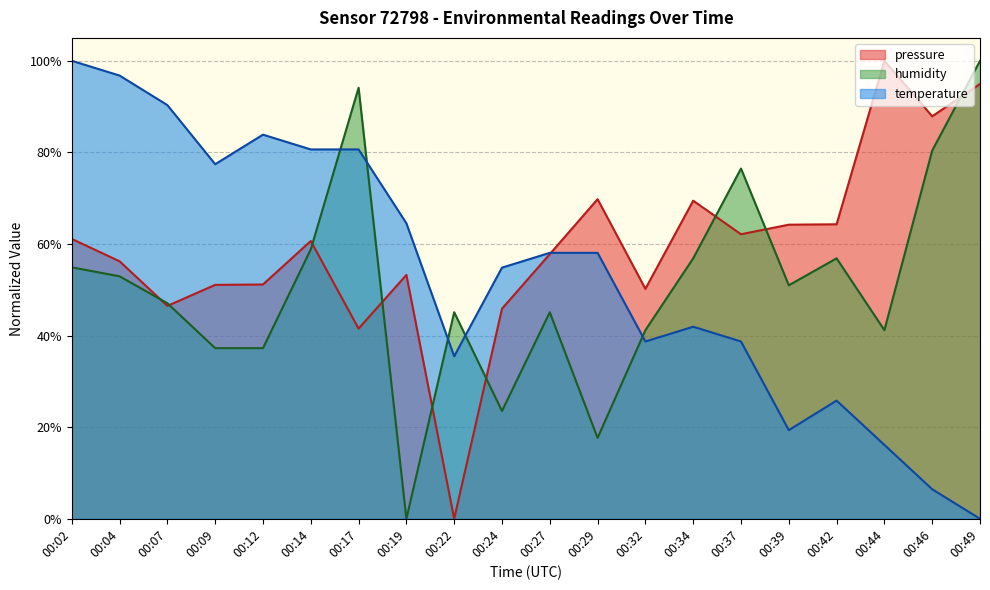

Reading left to right, list all the values displayed in this chart.

pressure: 0.6	0.6	0.5	0.5	0.5	0.6	0.4	0.5	0.0	0.5	0.6	0.7	0.5	0.7	0.6	0.6	0.6	1.0	0.9	0.9
humidity: 0.5	0.5	0.5	0.4	0.4	0.6	0.9	0.0	0.5	0.2	0.5	0.2	0.4	0.6	0.8	0.5	0.6	0.4	0.8	1.0
temperature: 1.0	1.0	0.9	0.8	0.8	0.8	0.8	0.6	0.4	0.5	0.6	0.6	0.4	0.4	0.4	0.2	0.3	0.2	0.1	0.0